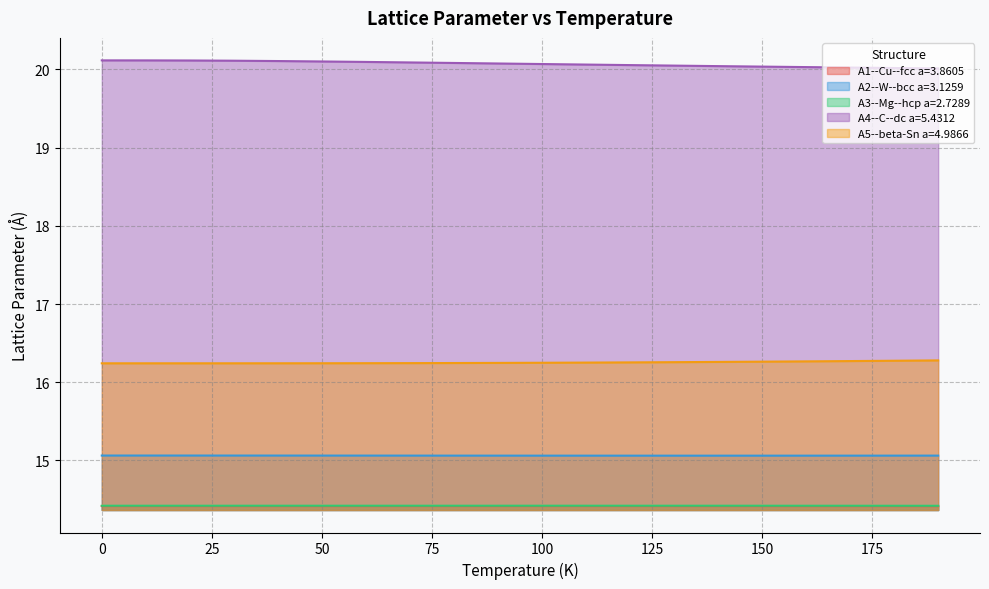

The A3--Mg--hcp a=2.7289 series shows 23.6 at 50. True or false?

False